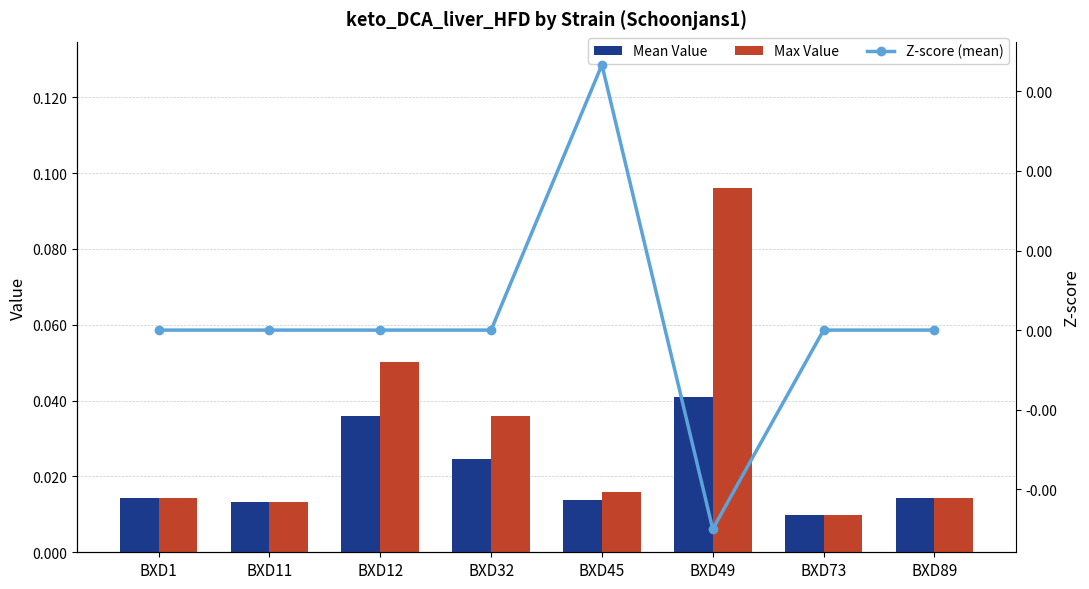

Reading right to left, extract all data points from this chart.

Mean Value: 0.0	0.0	0.0	0.0	0.0	0.0	0.0	0.0
Max Value: 0.0	0.0	0.1	0.0	0.0	0.1	0.0	0.0
Z-score (mean): 0.0	0.0	-0.0	0.0	0.0	0.0	0.0	0.0